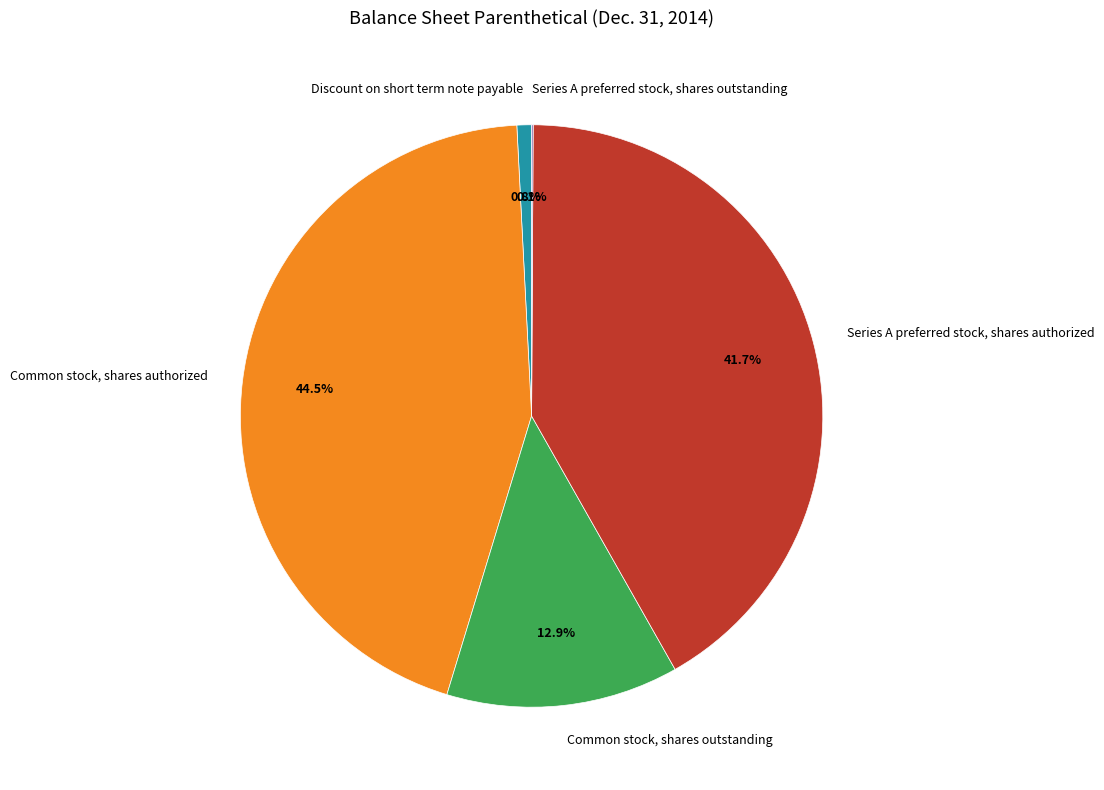

How much of the chart is everything except Common stock, shares outstanding?

87.1%